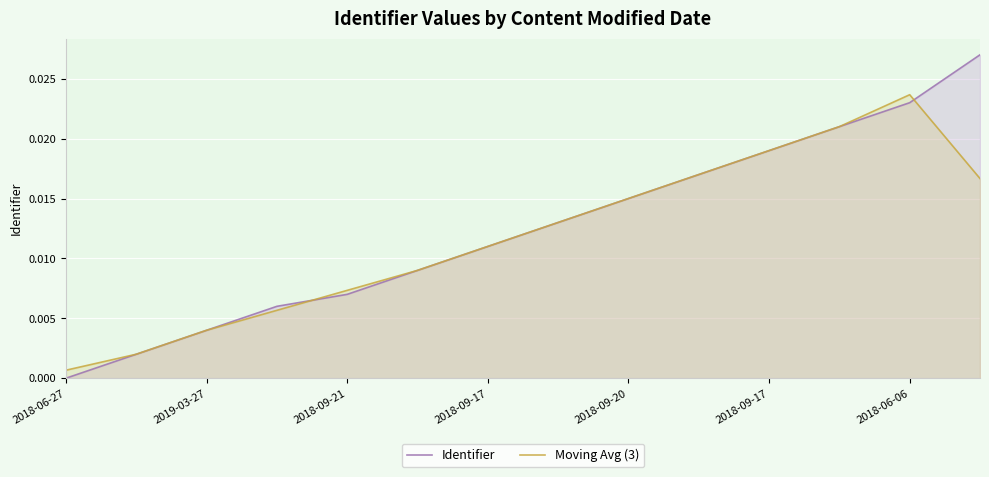

True or false: Identifier and Moving Avg (3) cross at least once.

True